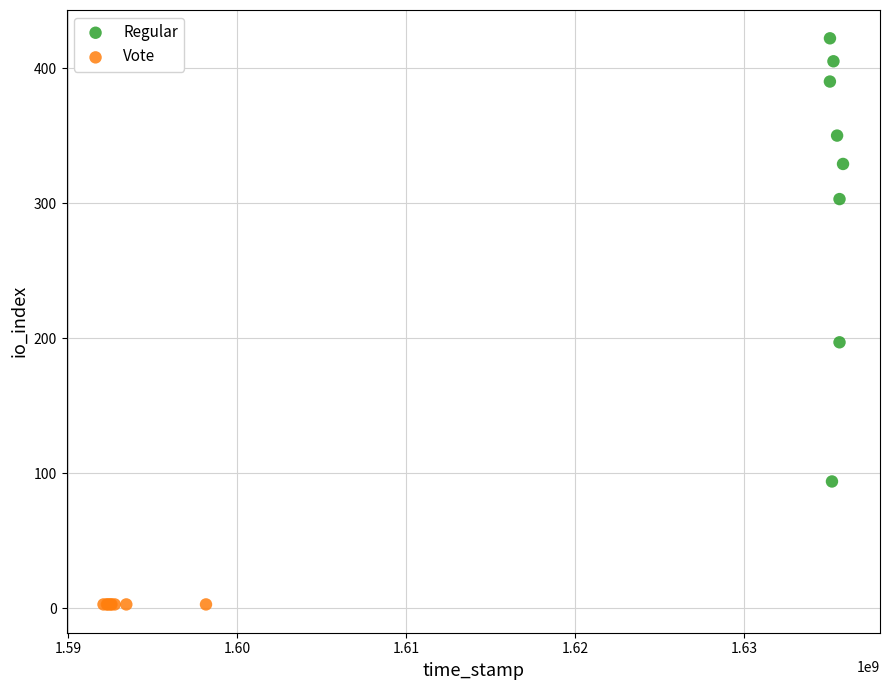

Which series reaches the minimum Y coordinate?

Vote